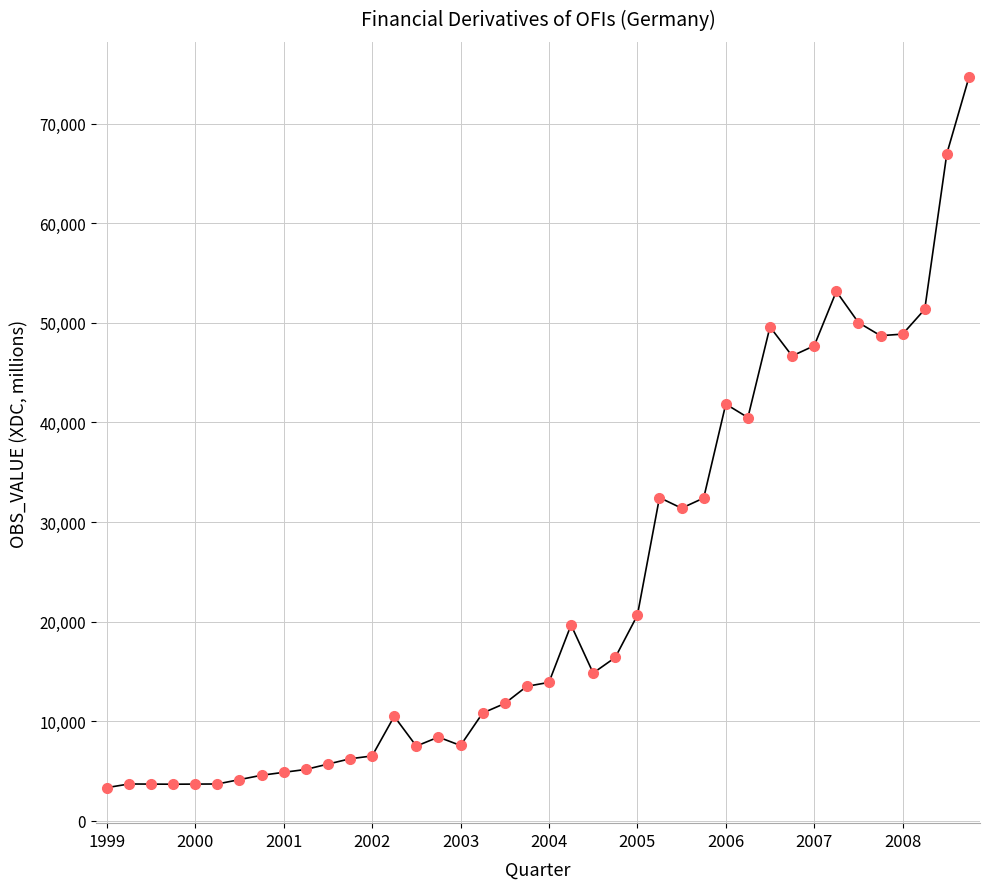

What is the minimum value shown in the chart?

3317